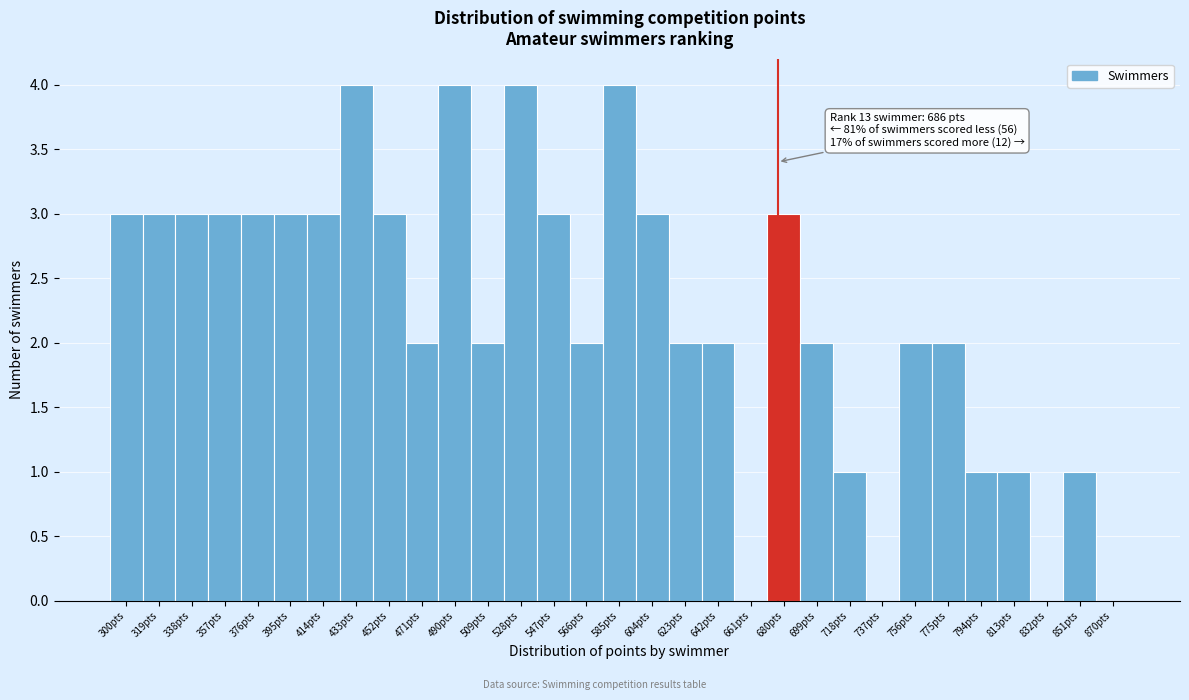

Approximately how many times larger is the value at 813pts compared to 376pts?

0.3